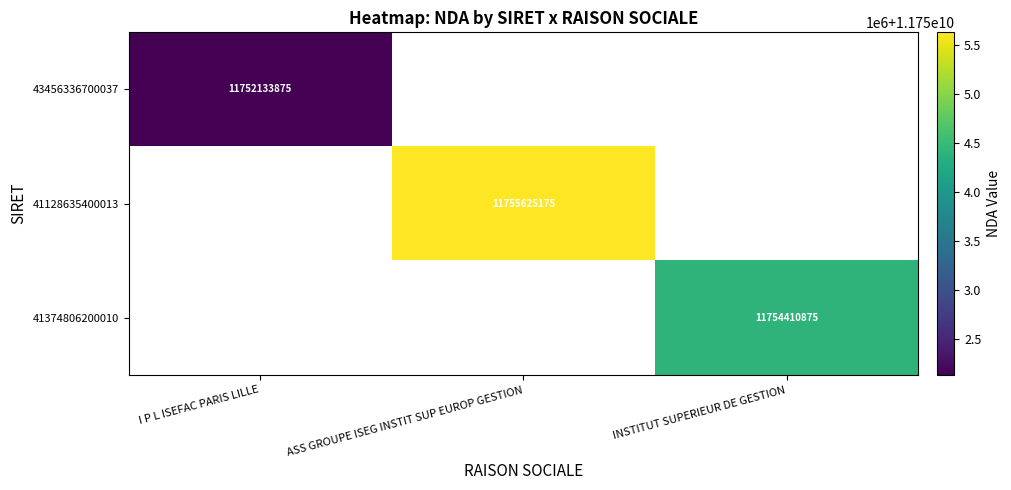

How many data points does each series have?

3